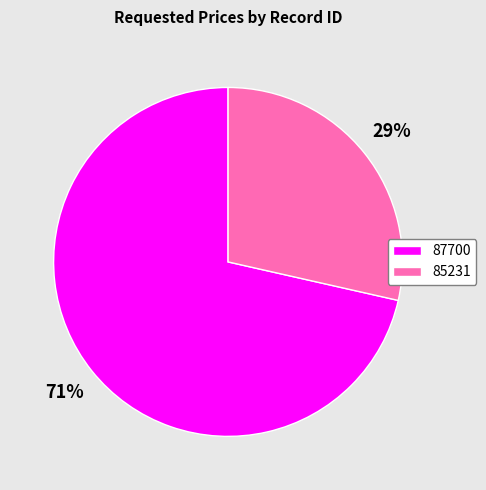

Is it true that 87700 is 71% of the pie?

True